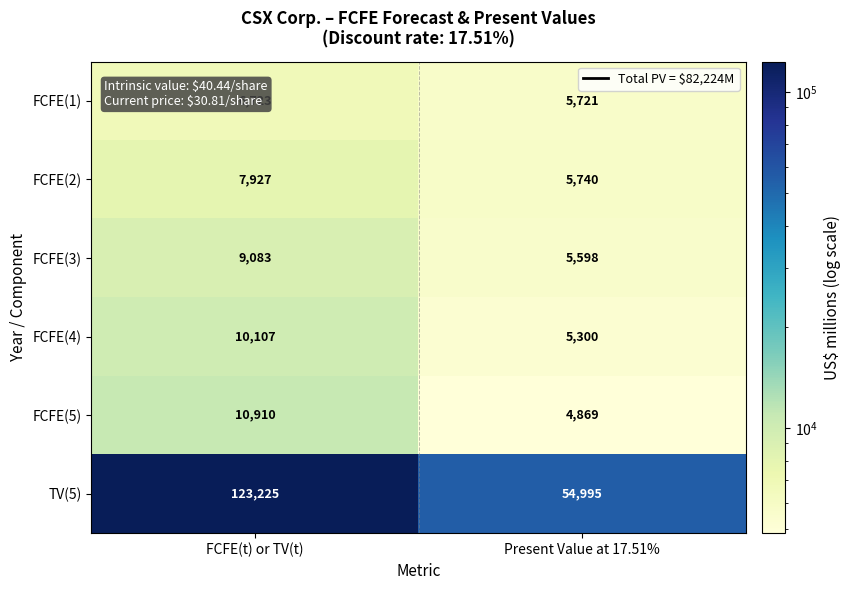

What is the sum of the FCFE(3) values at FCFE(t) or TV(t) and Present Value at 17.51%?

14681